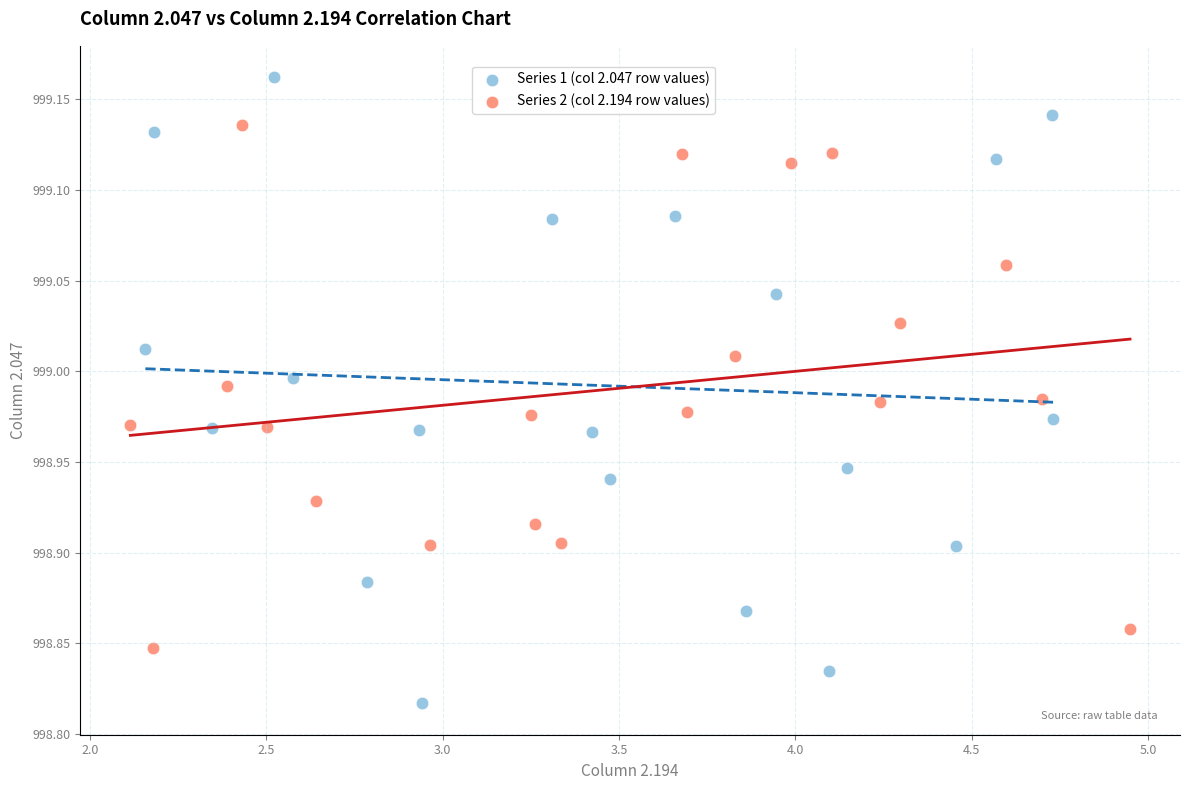

Which series reaches the minimum Y coordinate?

Series 1 (col 2.047 row values)